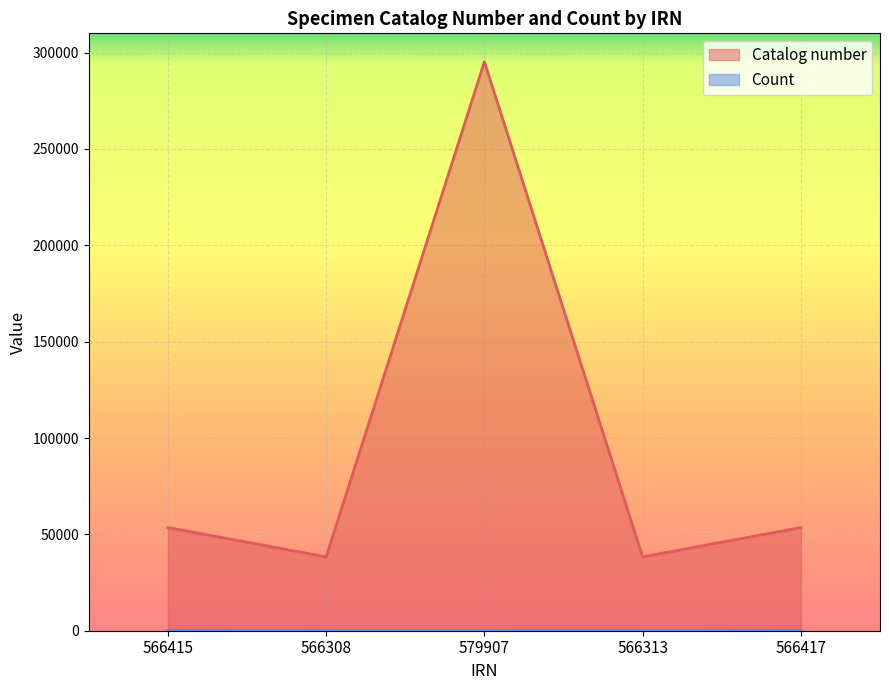

What is the greatest value displayed?

295258